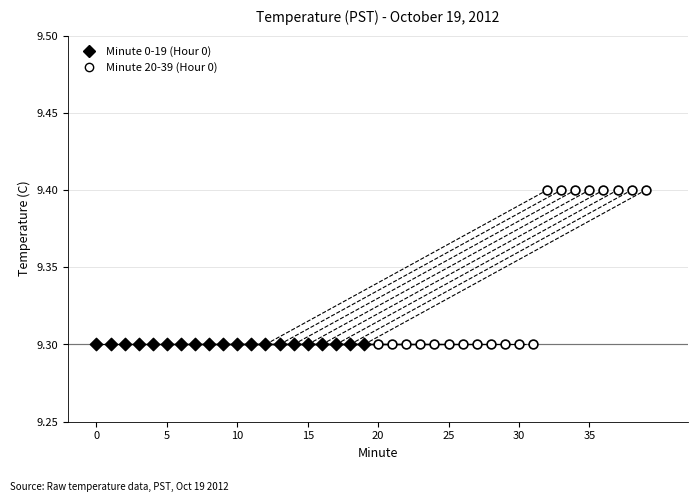

Which series contains the highest Y value?

Minute 20-39 (Hour 0)